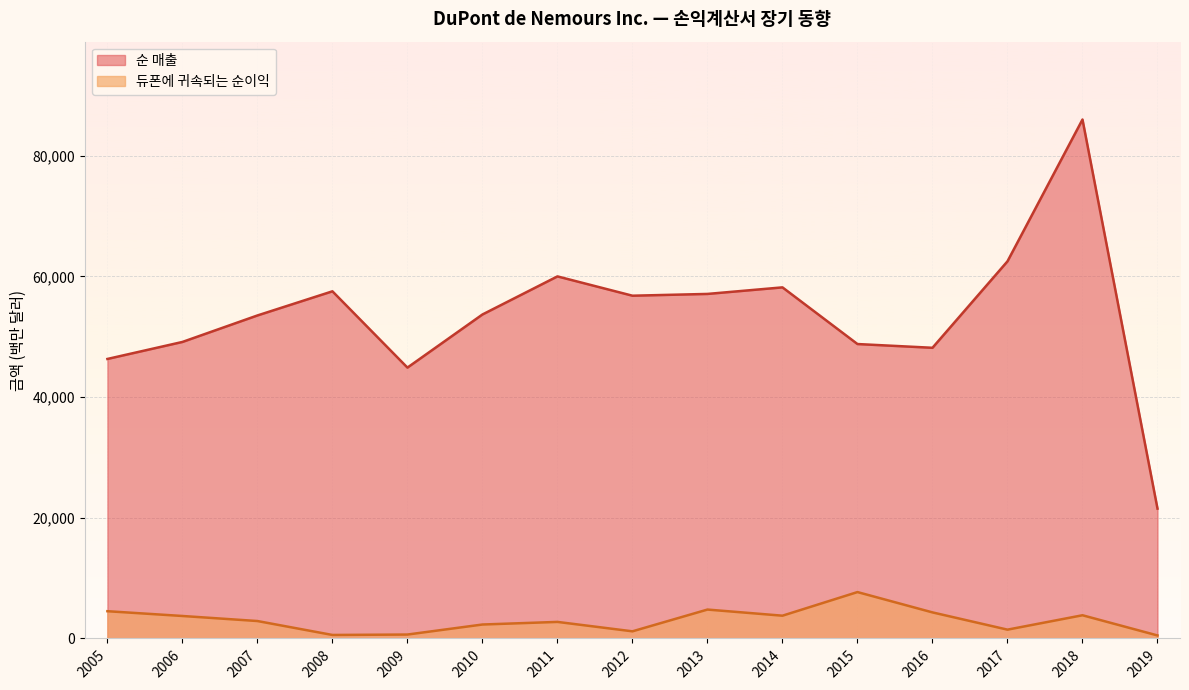

True or false: 듀폰에 귀속되는 순이익 and 순 매출 cross at least once.

False